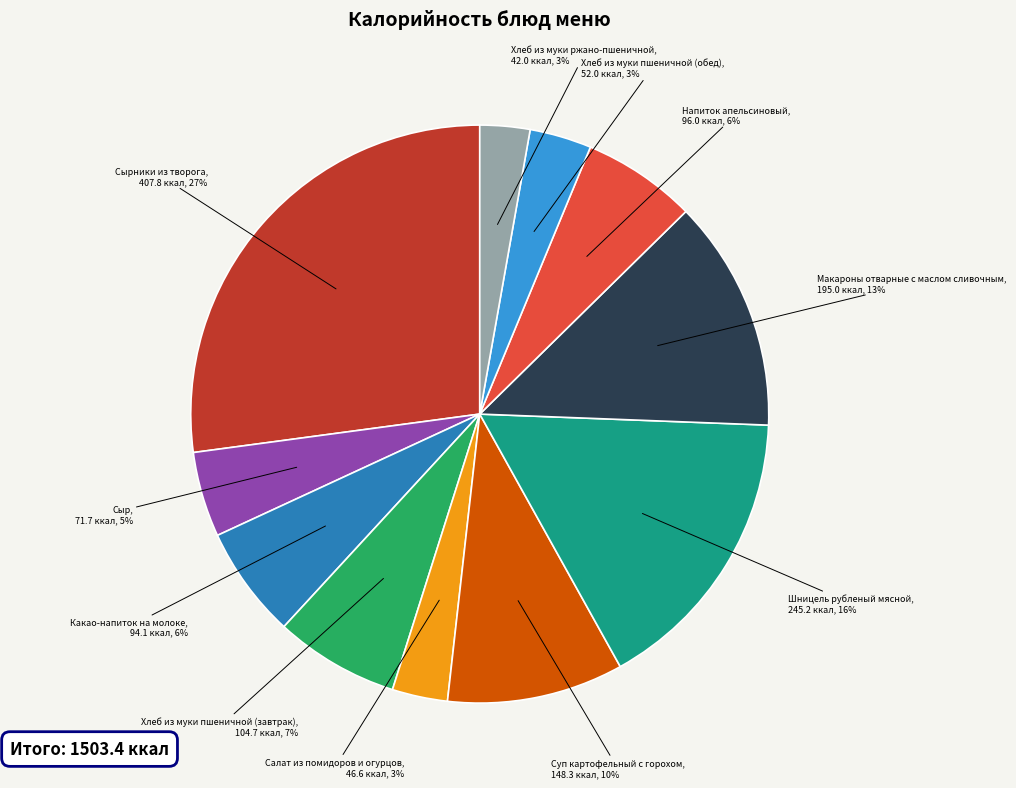

To the nearest percent, what is the average slice percentage?

9%